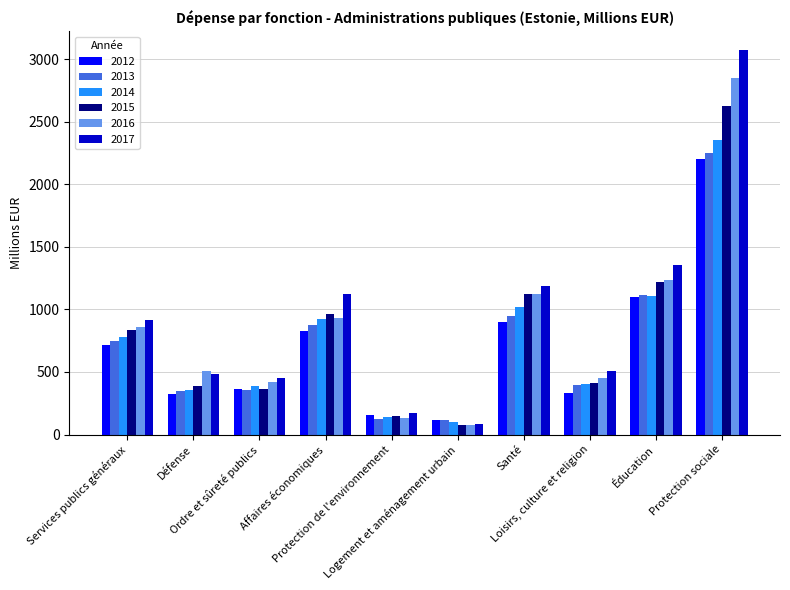

The value of 2017 at Protection sociale is 3068.8. True or false?

True